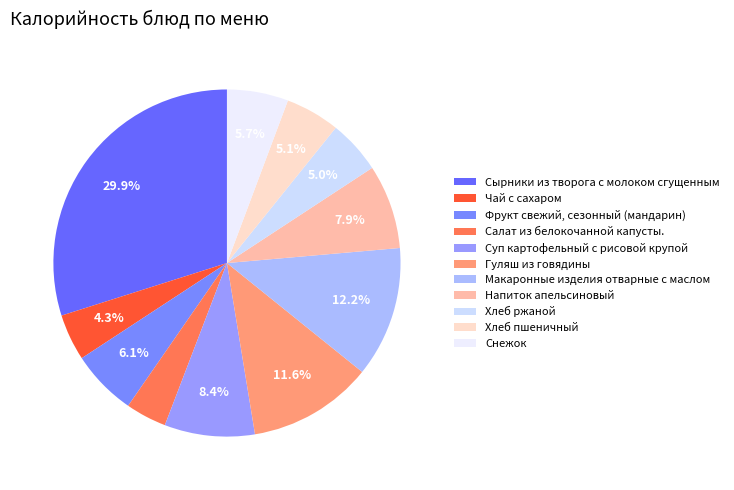

Which slice is the smallest?

Салат из белокочанной капусты.